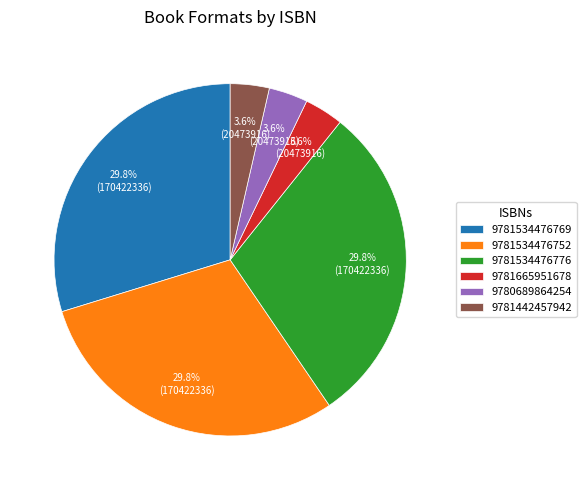

To the nearest percent, what is the average slice percentage?

17%